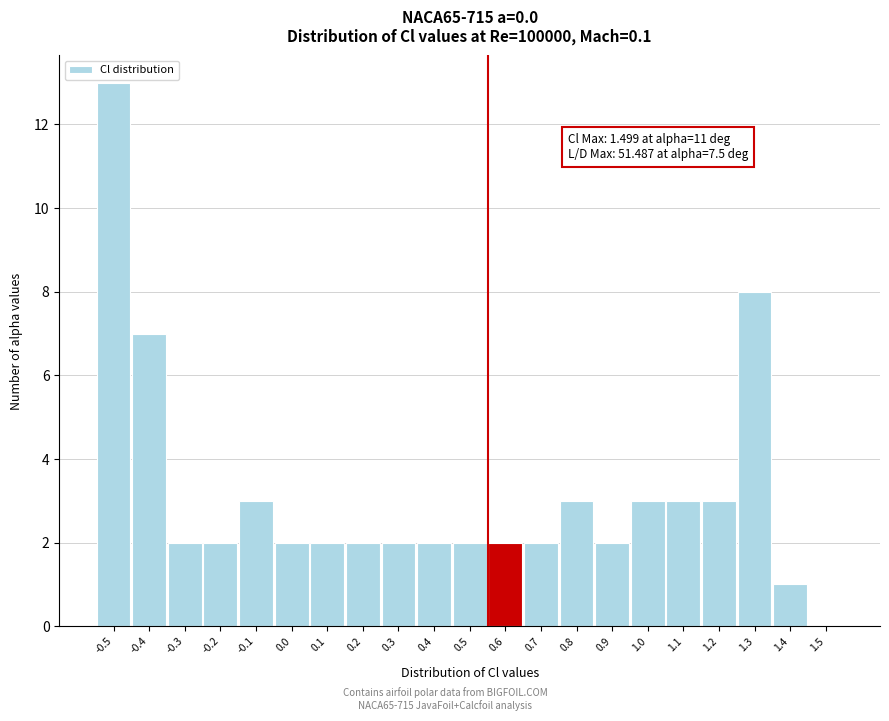

Reading right to left, what are all the values shown in this chart?

1.5=0	1.4=1	1.3=8	1.2=3	1.1=3	1.0=3	0.9=2	0.8=3	0.7=2	0.6=2	0.5=2	0.4=2	0.3=2	0.2=2	0.1=2	0.0=2	-0.1=3	-0.2=2	-0.3=2	-0.4=7	-0.5=13